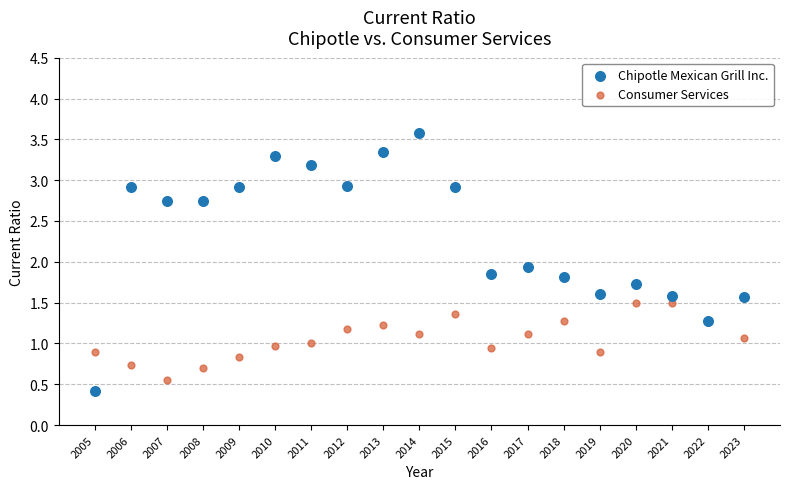

Which series contains the lowest Y value?

Chipotle Mexican Grill Inc.